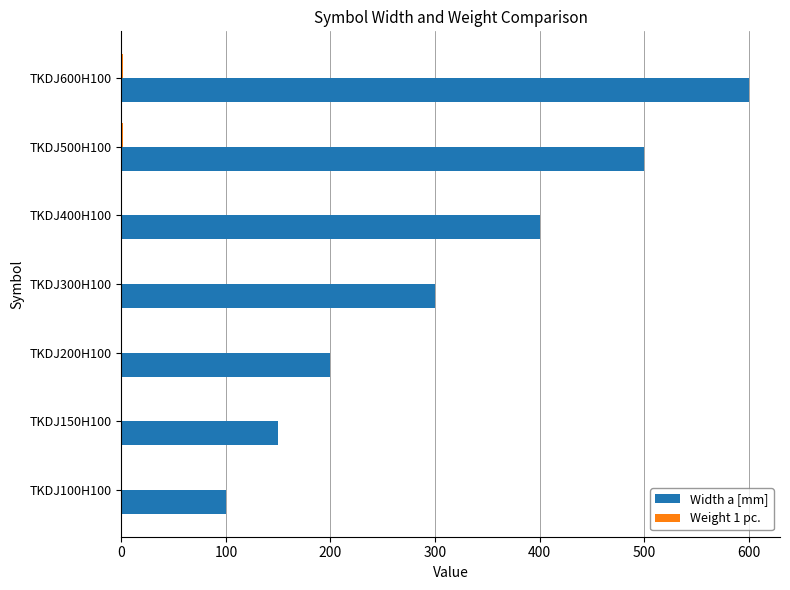

At which category does the chart reach its peak across all series?

TKDJ600H100